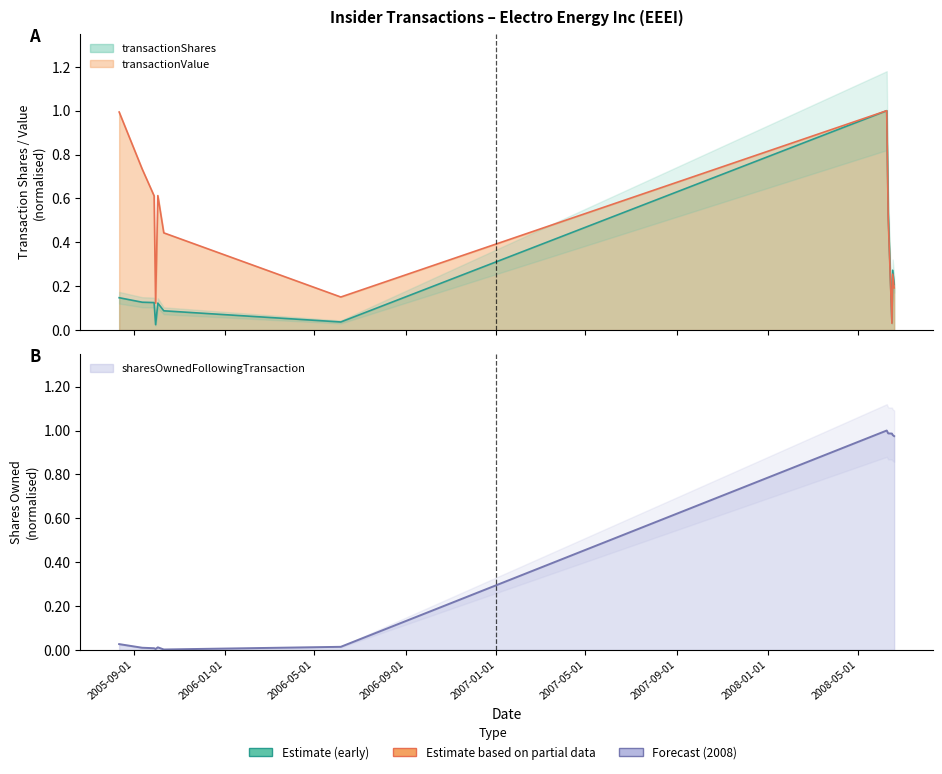

Which series has the widest spread of values?

sharesOwnedFollowingTransaction